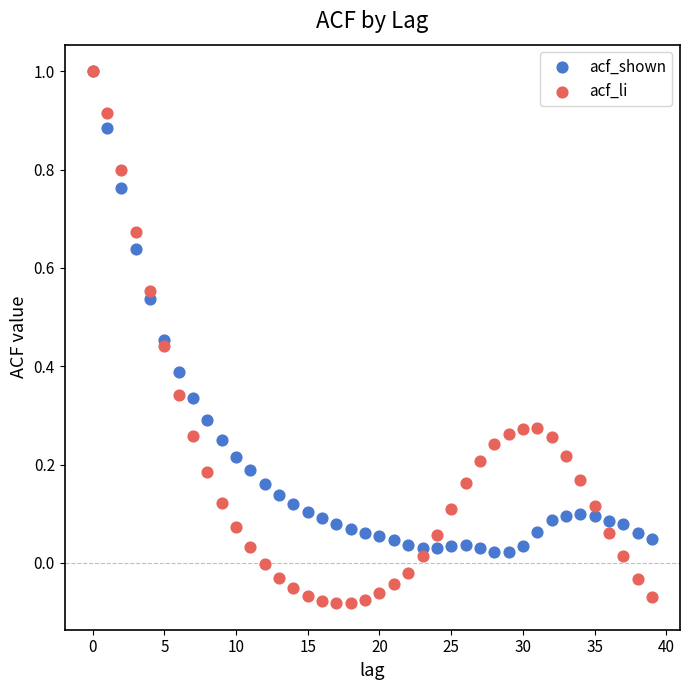

What are all the series names shown in the legend?

acf_shown, acf_li